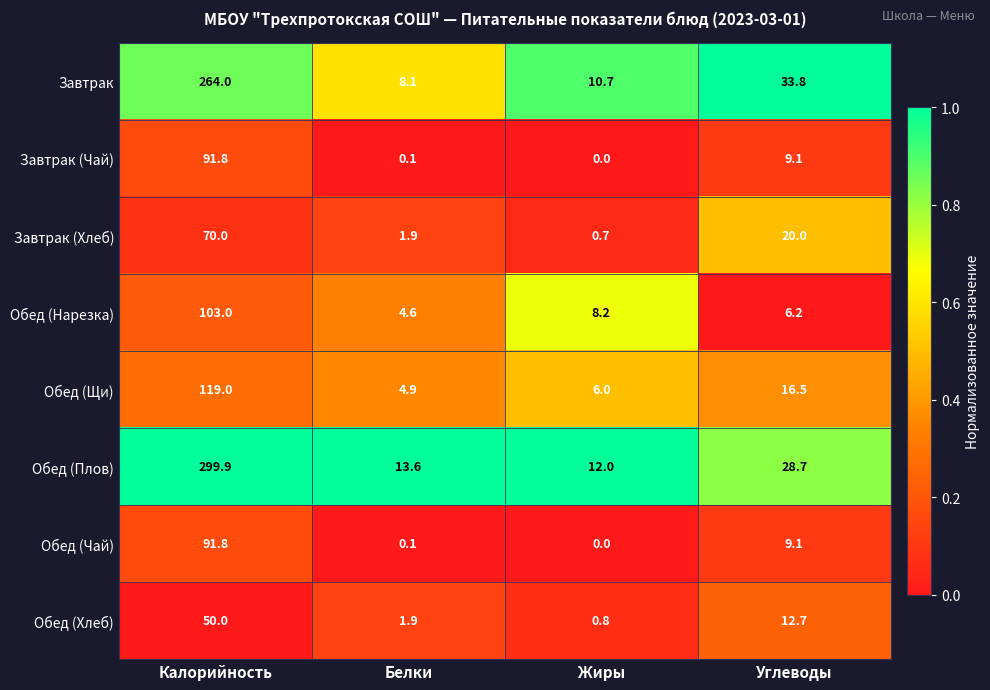

At which category is the sum across all series the highest?

Калорийность